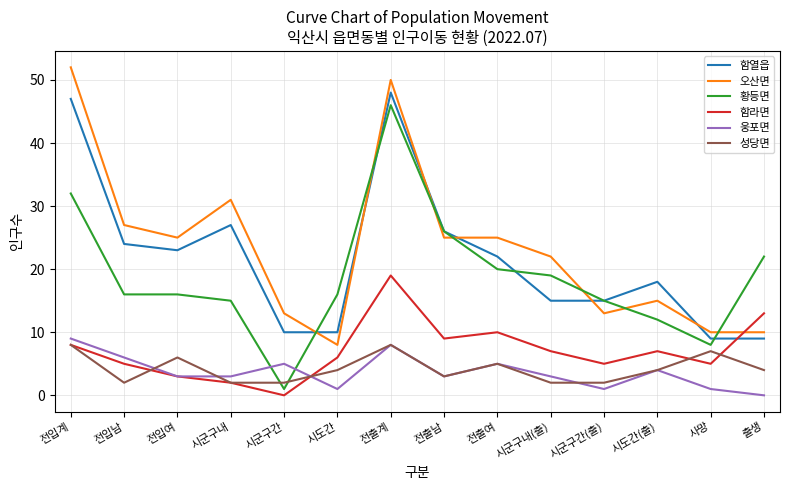

Where is the first local maximum for 오산면?

시군구내